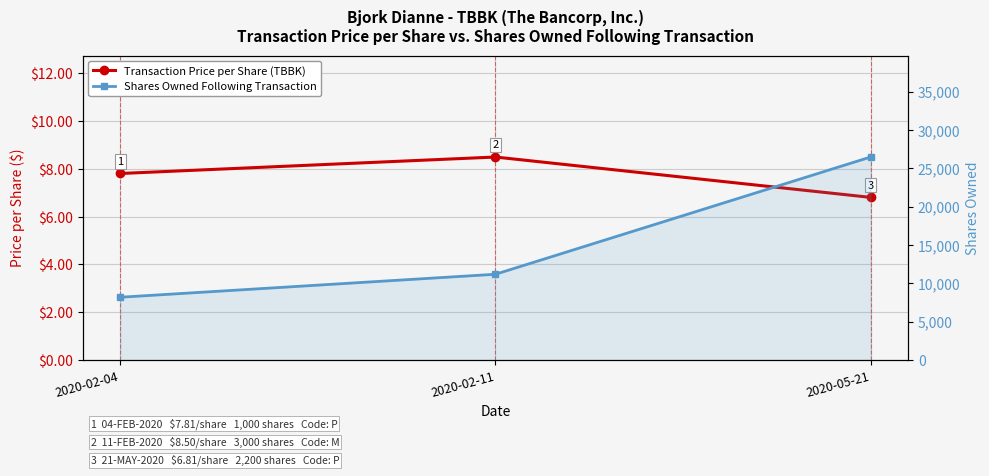

The Transaction Price per Share (TBBK) series shows 7.8 at 2020-02-04. True or false?

True